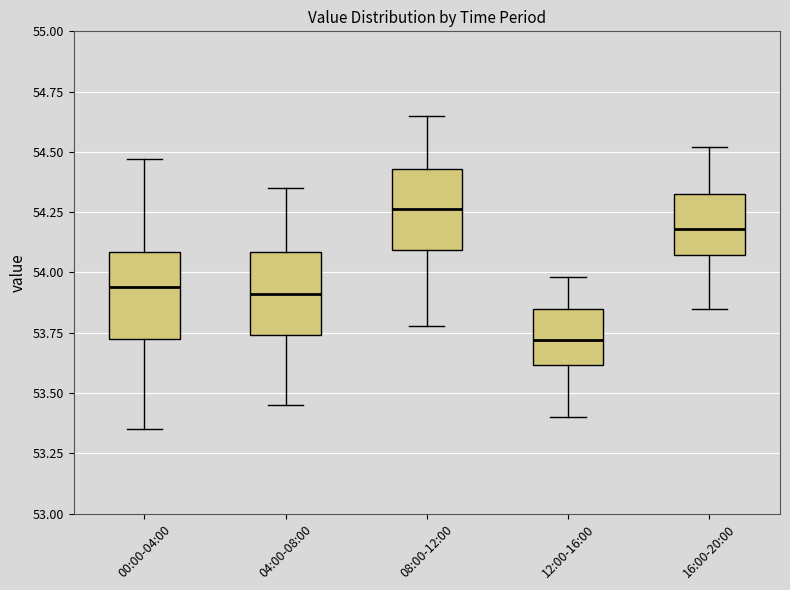

Which box's median line is the highest?

08:00-12:00